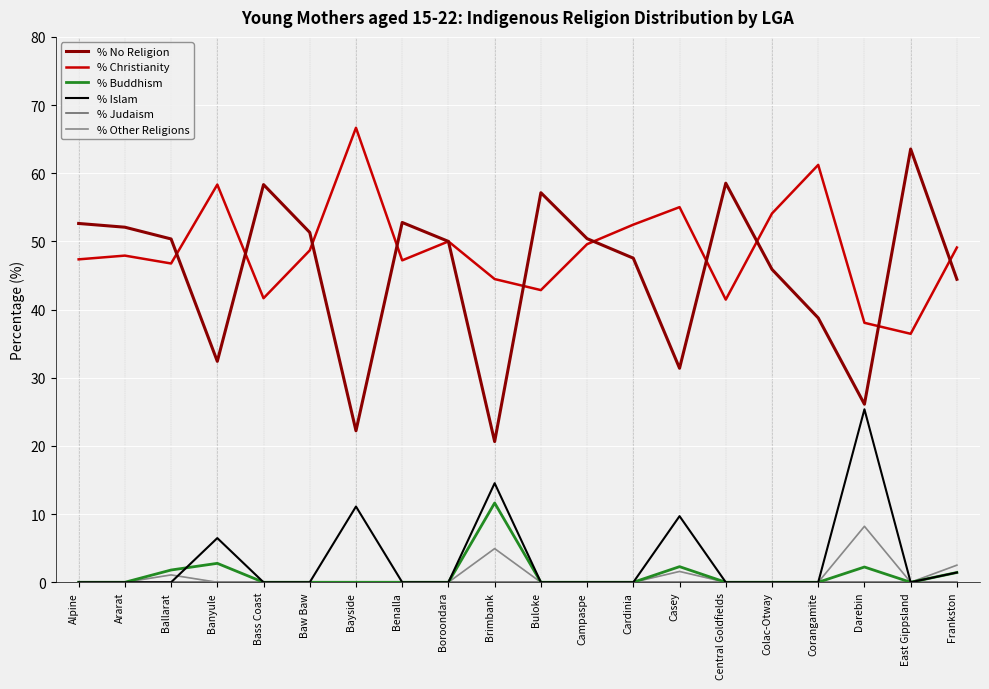

Which series has the widest spread of values?

% No Religion